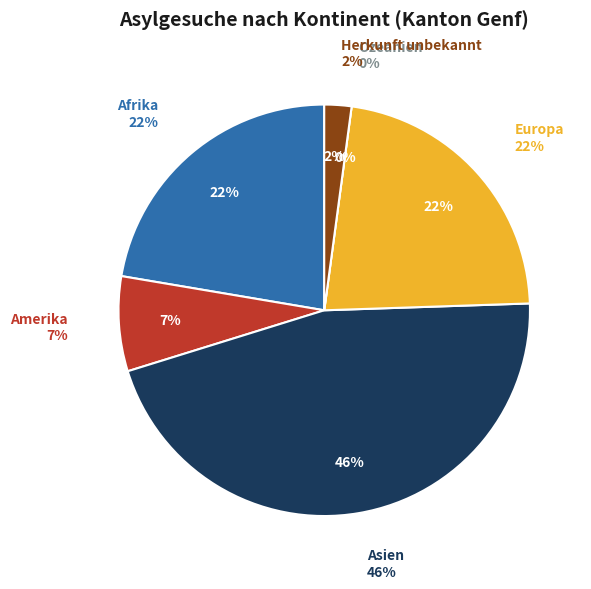

To the nearest percent, what percentage of the pie is Amerika?

7%